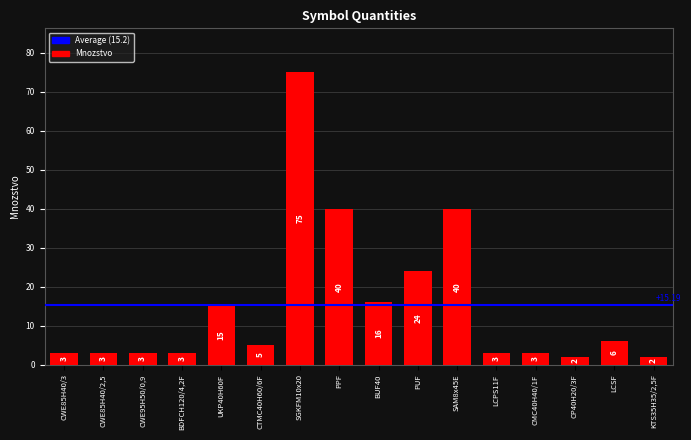

Reading right to left, list all the values displayed in this chart.

2	6	2	3	3	40	24	16	40	75	5	15	3	3	3	3